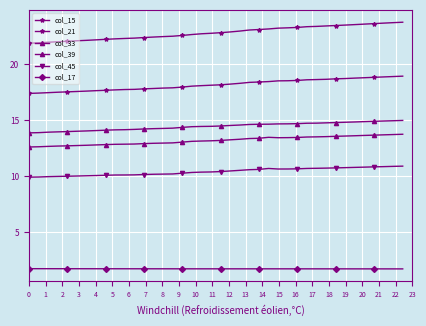

How many series are shown in this chart?

6